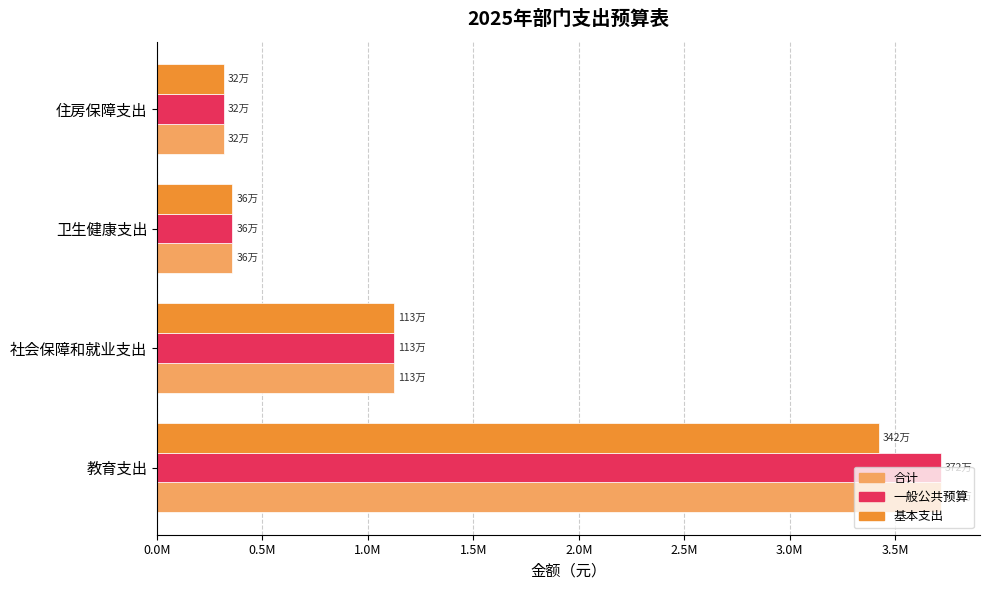

What are all the series names shown in the legend?

合计, 一般公共预算, 基本支出